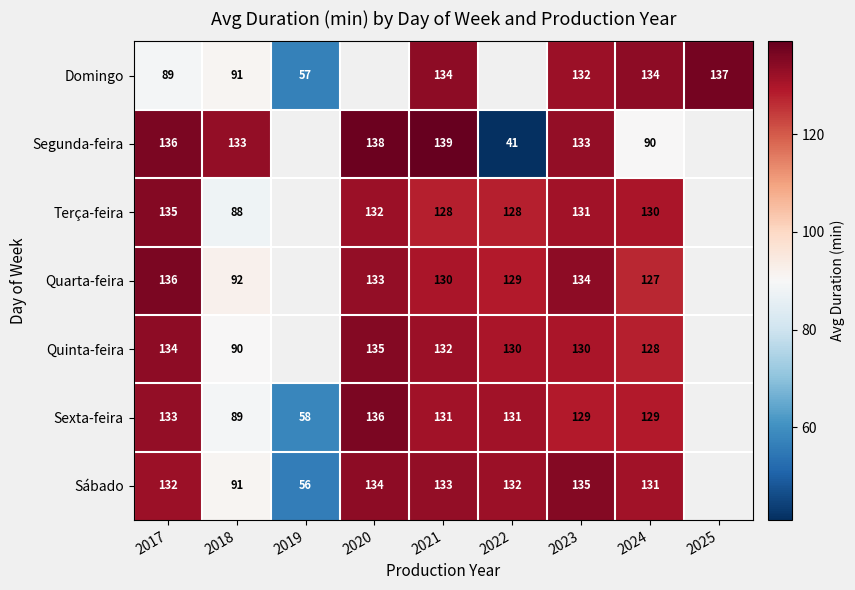

The value of Sexta-feira at 2023 is 32.3. True or false?

False